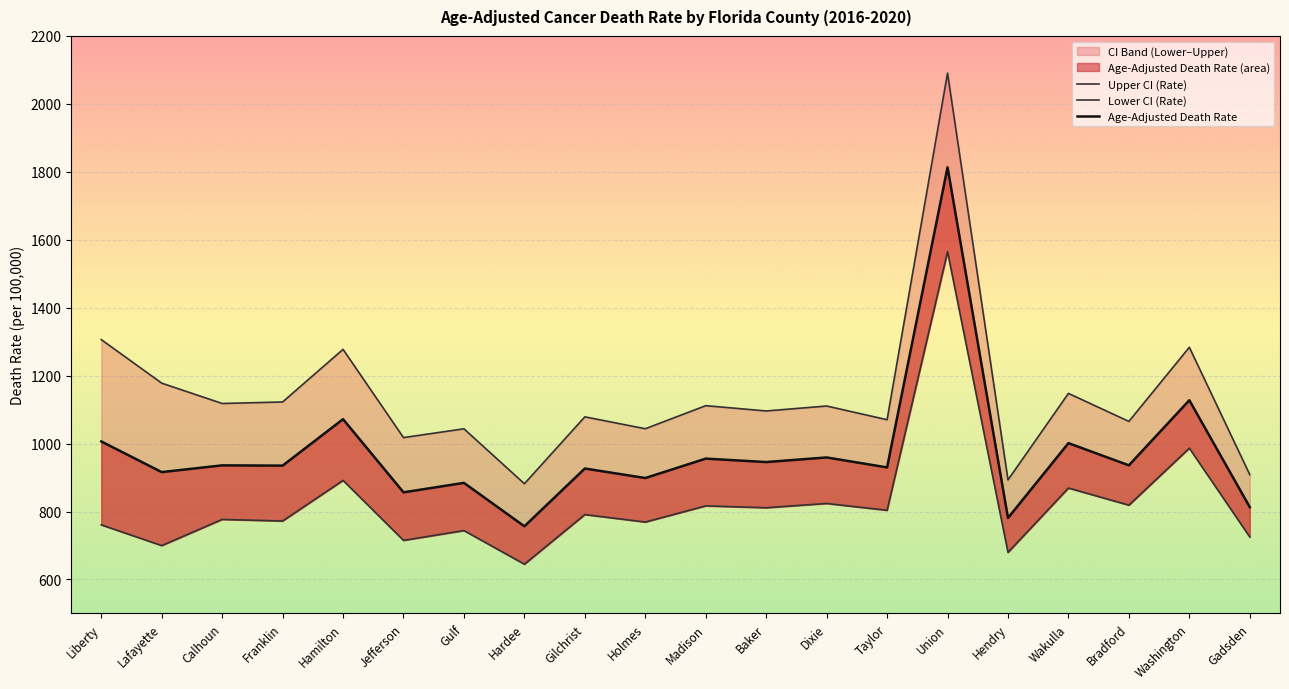

The Age-Adjusted Death Rate series shows 1071.8 at Hamilton. True or false?

True